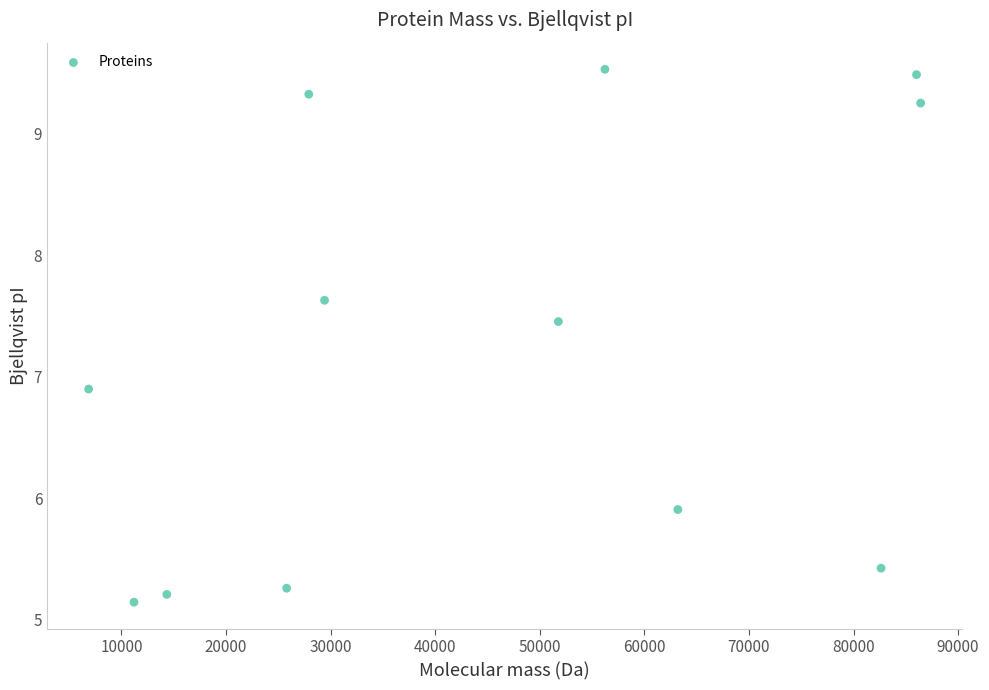

What is the average X value?

45148.5